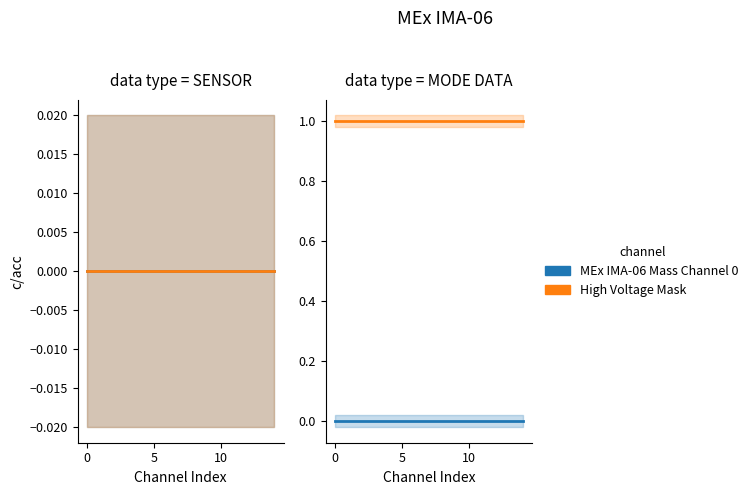

True or false: High Voltage Mask / Ch1 and MEx IMA-06 Mass Channel 0 cross at least once.

False